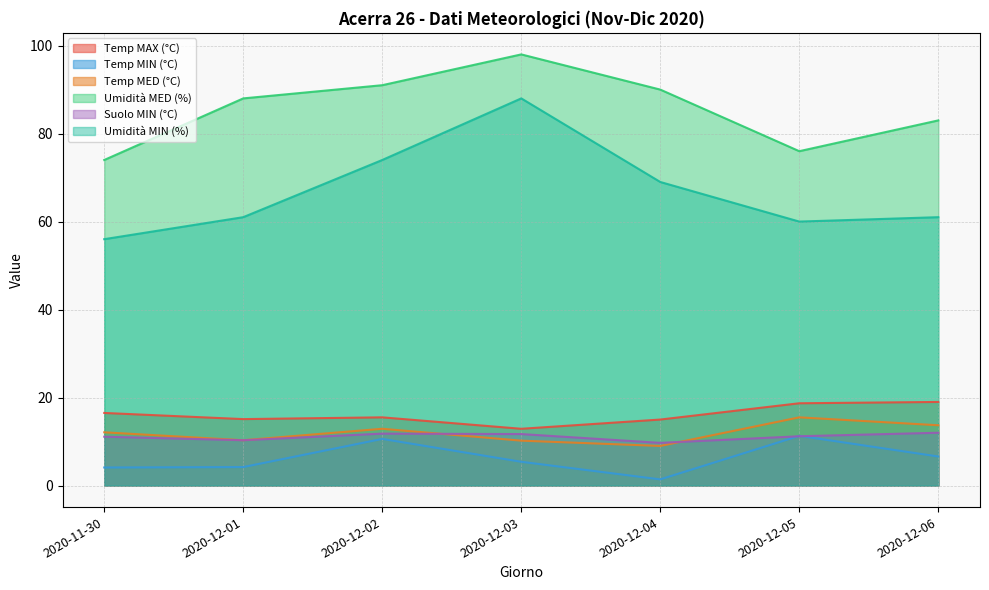

What is the highest value of the Temp MED (°C) series?

15.5